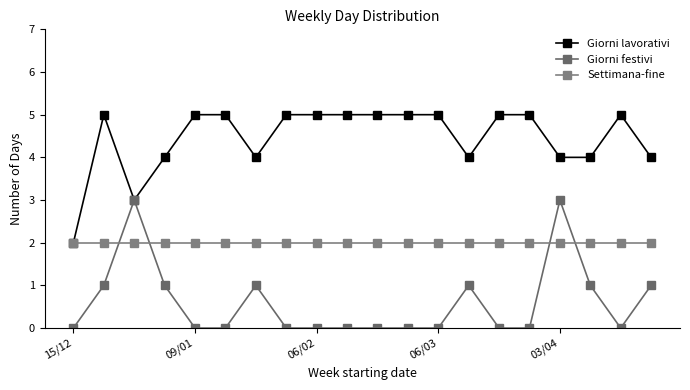

How many distinct data groups are displayed?

3